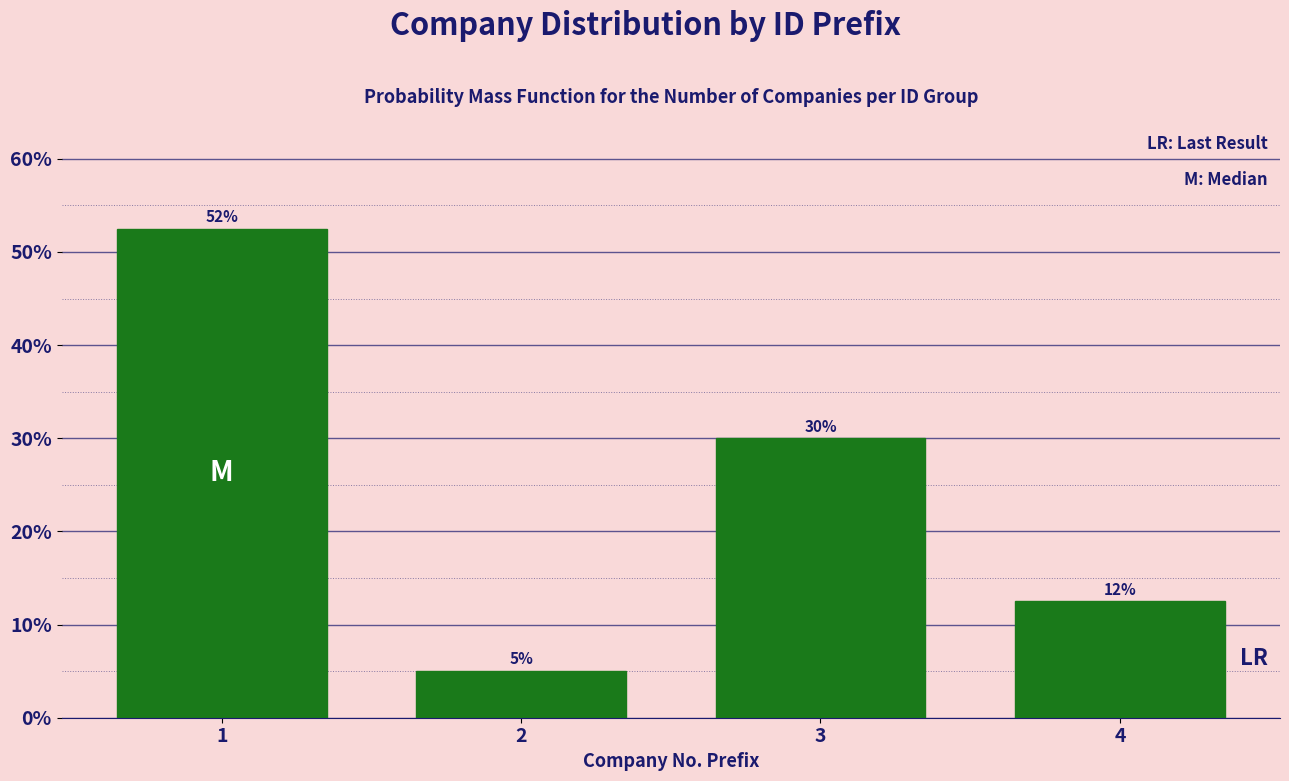

What is the greatest value displayed?

52.5